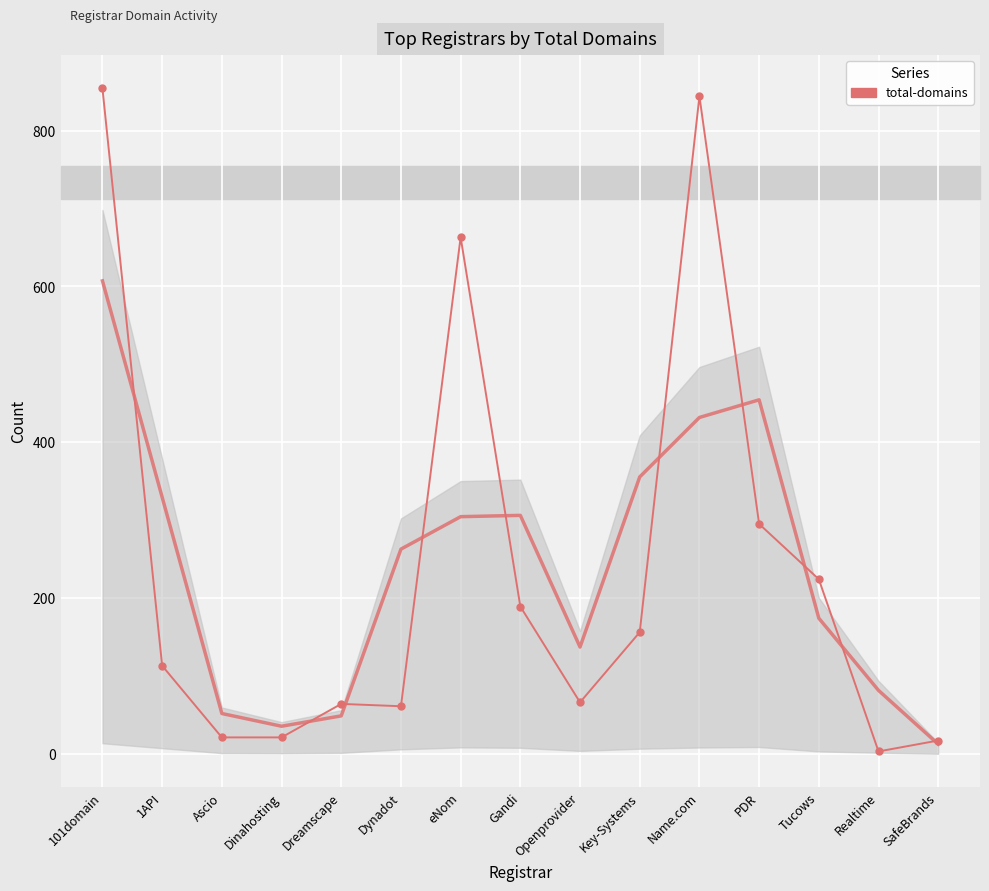

Between Tucows and eNom, which is larger?

eNom